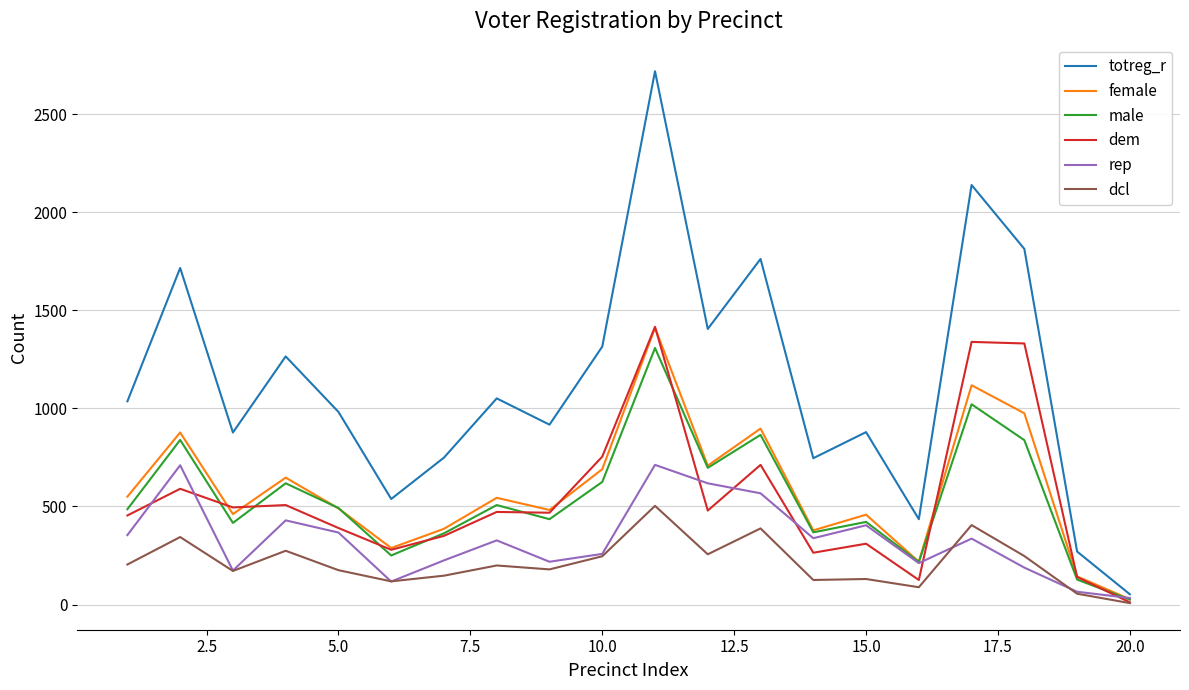

Which series has the largest total across all categories?

totreg_r